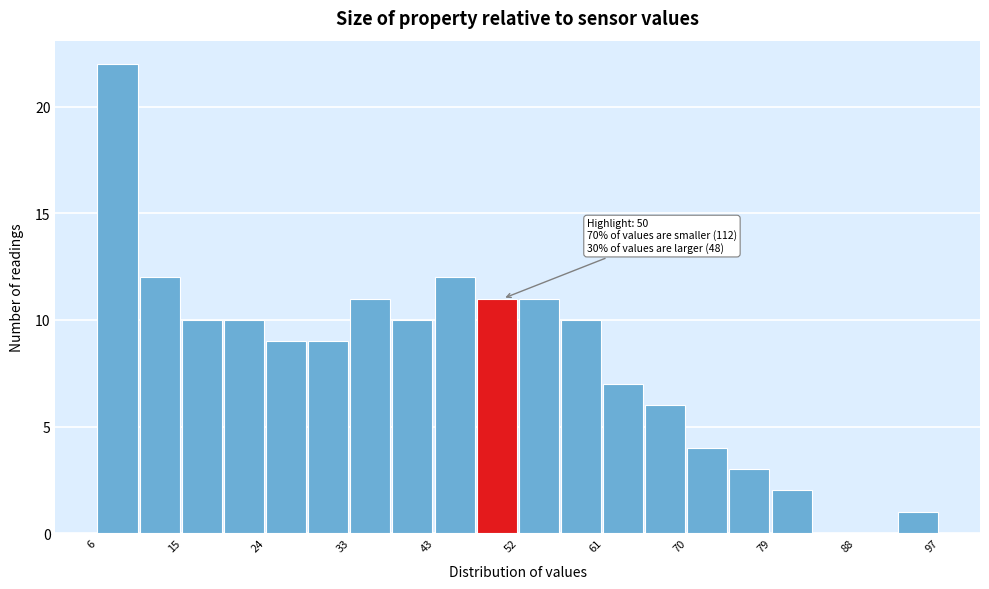

Over which range of the x-axis is the bar tallest?

6 to 11